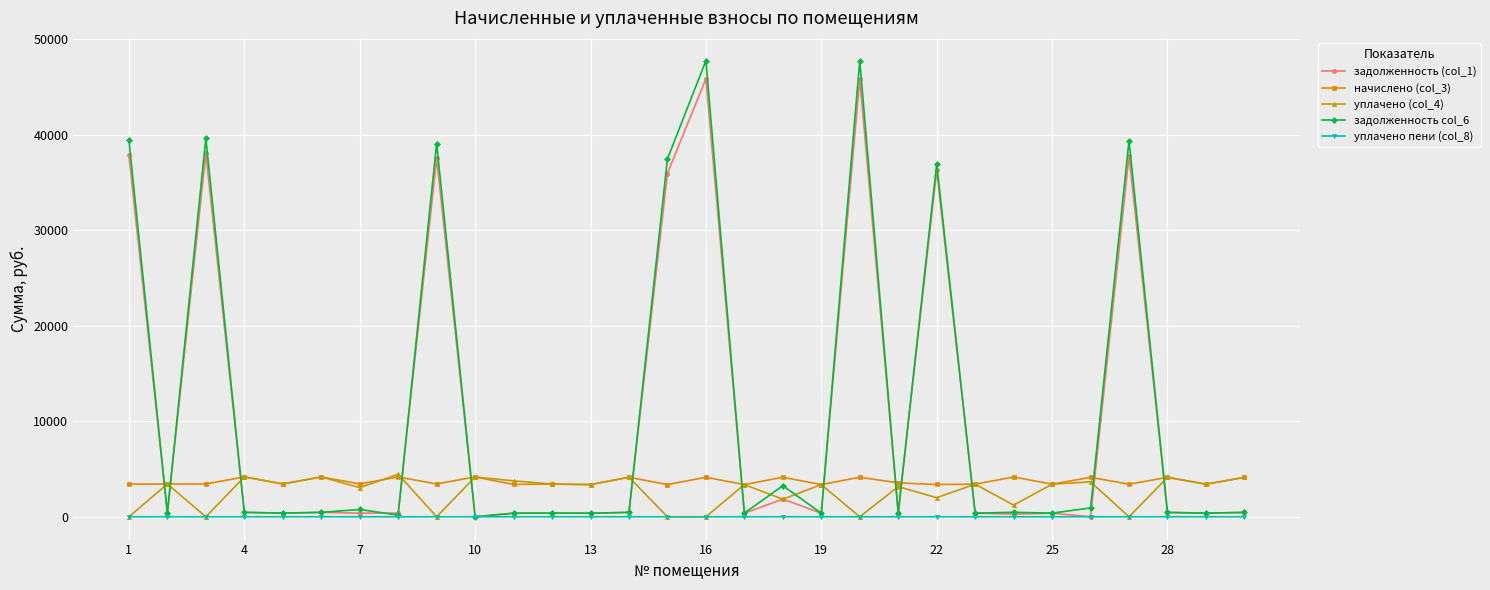

True or false: задолженность col_6 and уплачено (col_4) intersect in this chart.

True